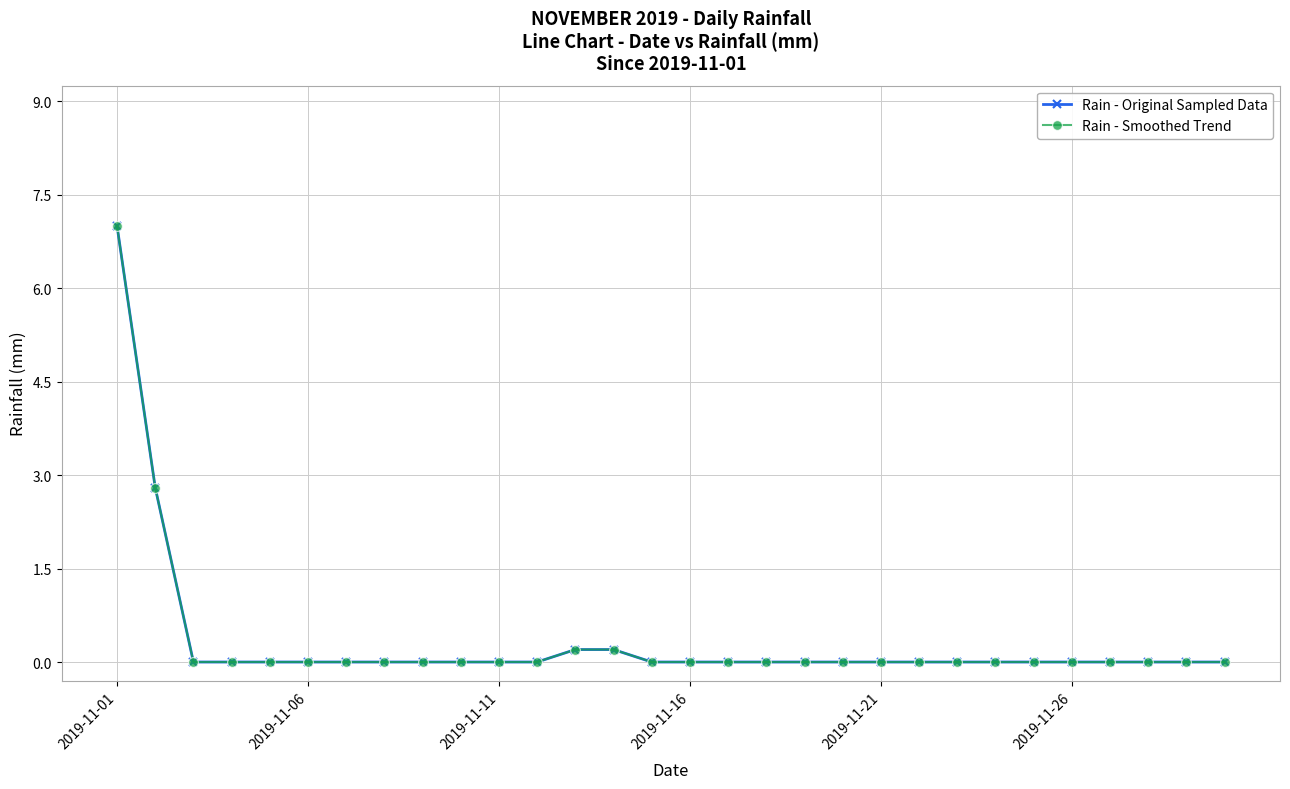

Does the chart have visible grid lines?

Yes